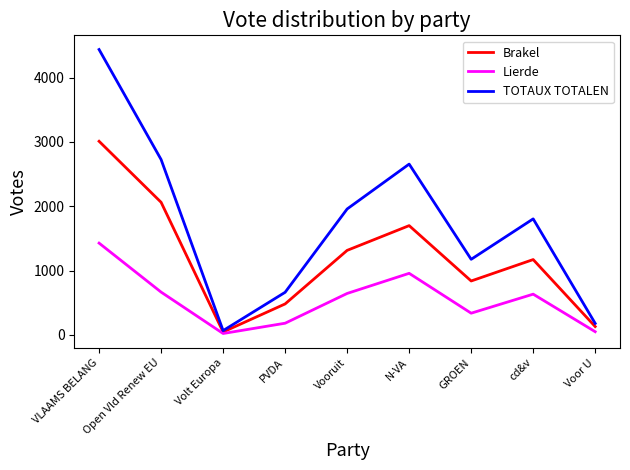

Rank the series by their maximum value, from lowest to highest.

Lierde, Brakel, TOTAUX TOTALEN